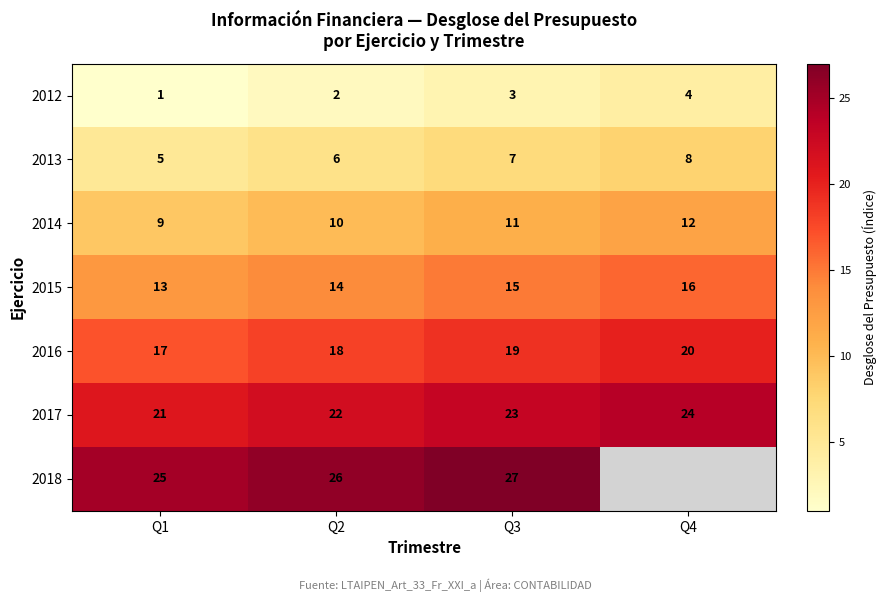

At which category is the sum across all series the highest?

Q3